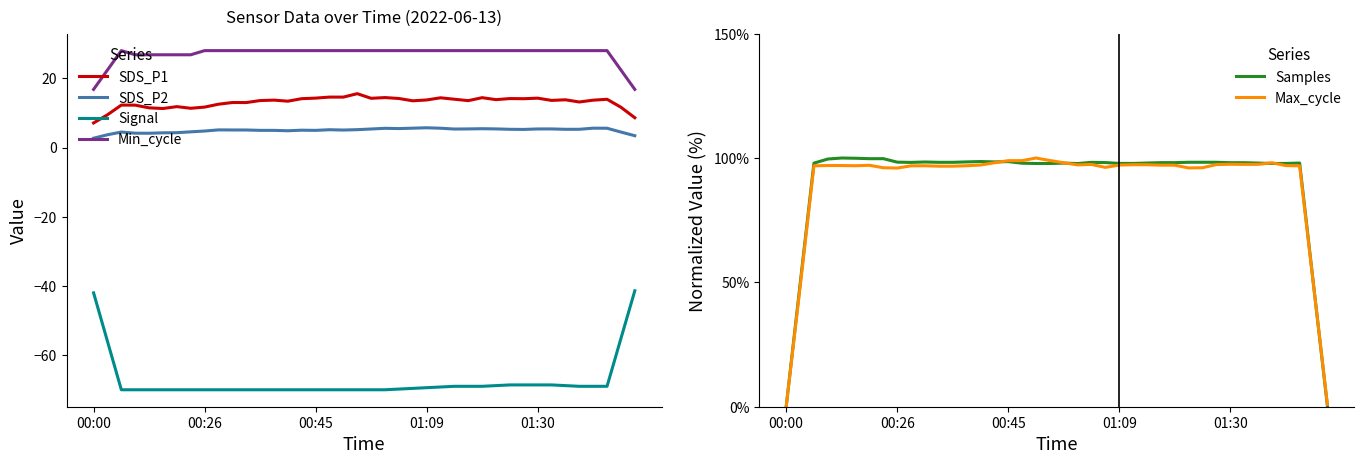

True or false: Signal has a value of -20.7 at 00:00.

False